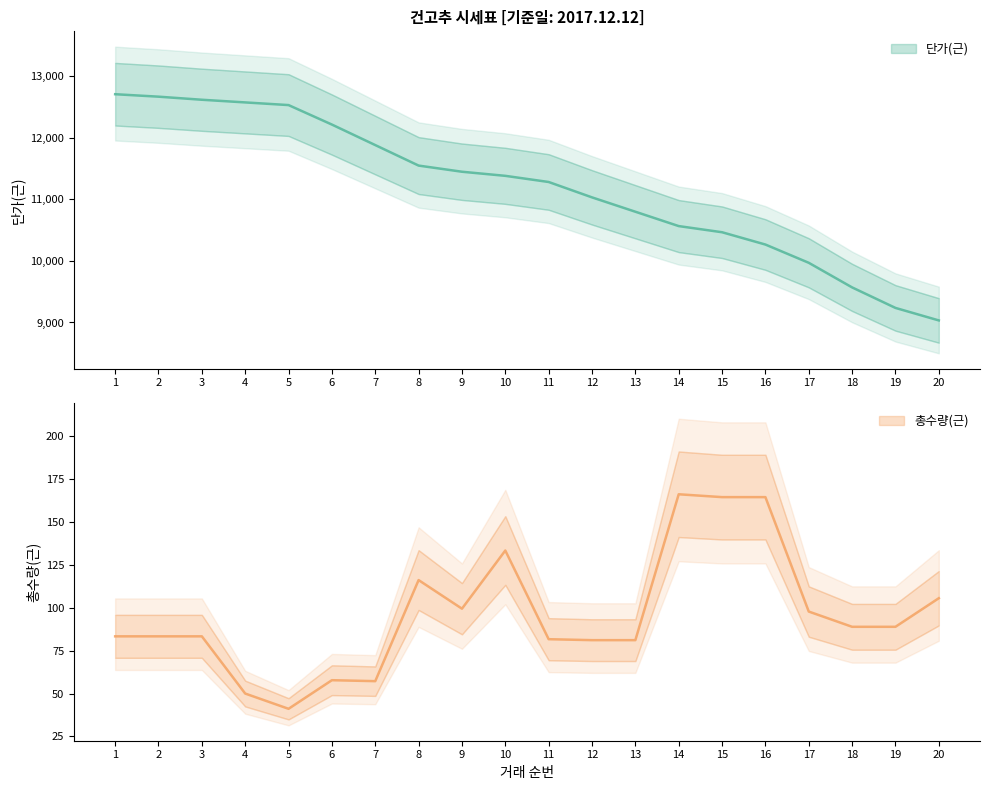

How many values are below 11383?

10